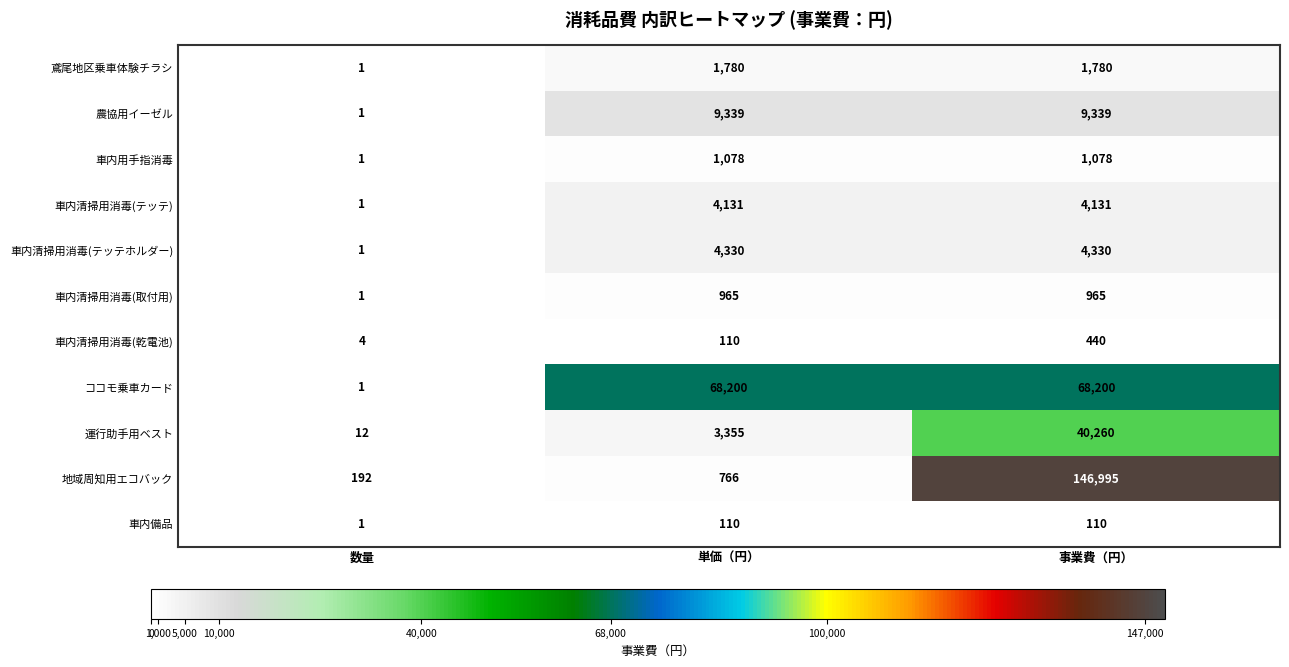

At how many categories does at least one series exceed 73240?

1